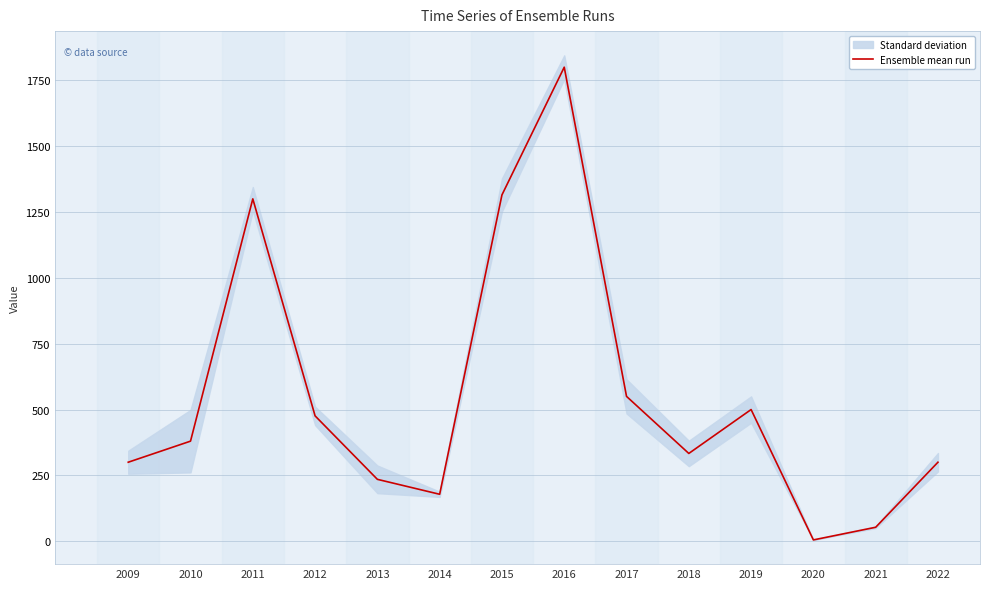

Does the chart display data point markers on the line(s)?

No